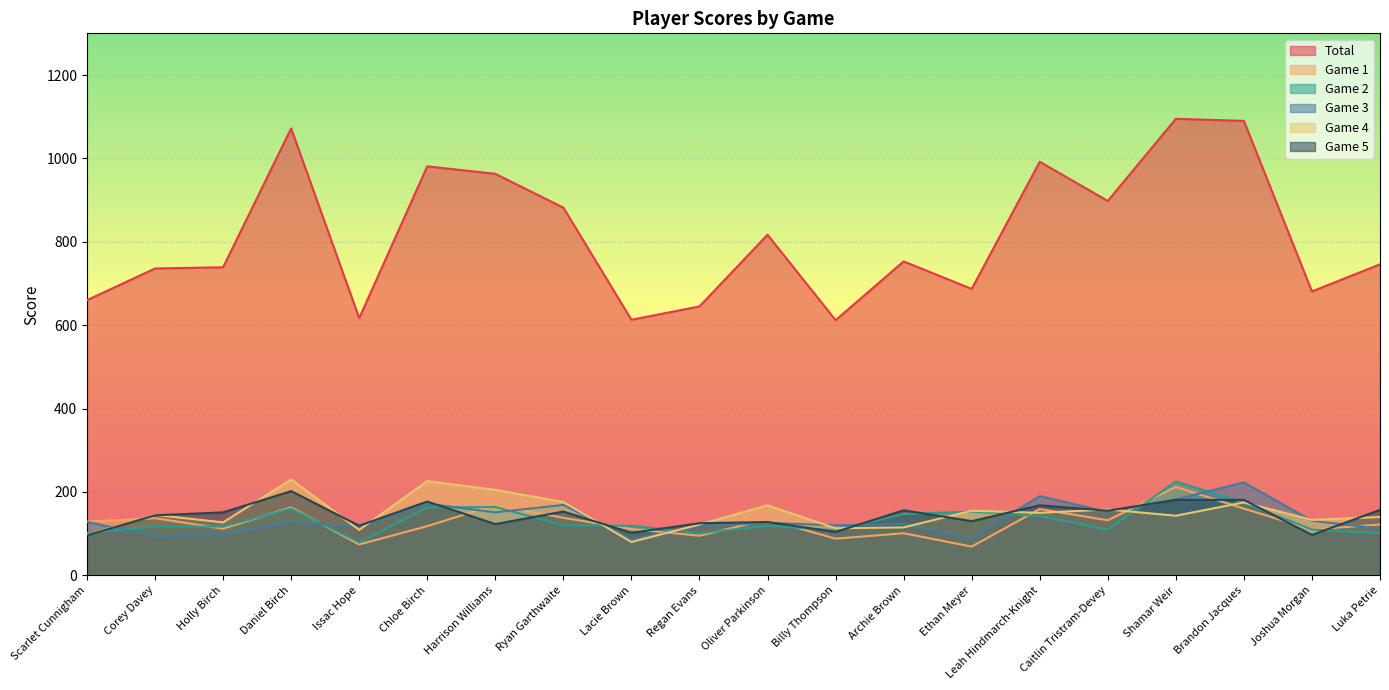

At which category does Game 1 reach its first local peak?

Corey Davey